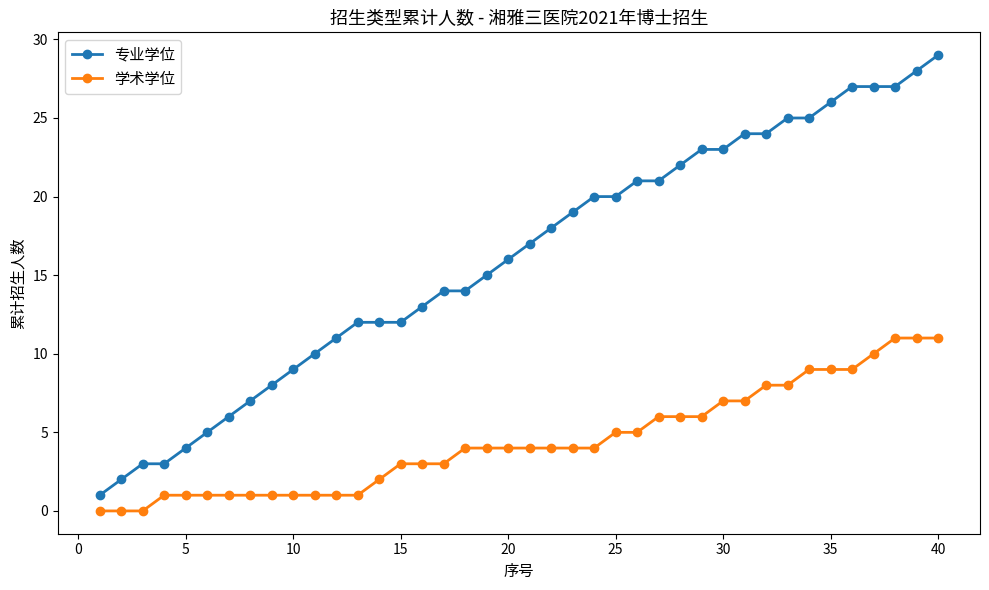

What is the maximum value for 专业学位?

29